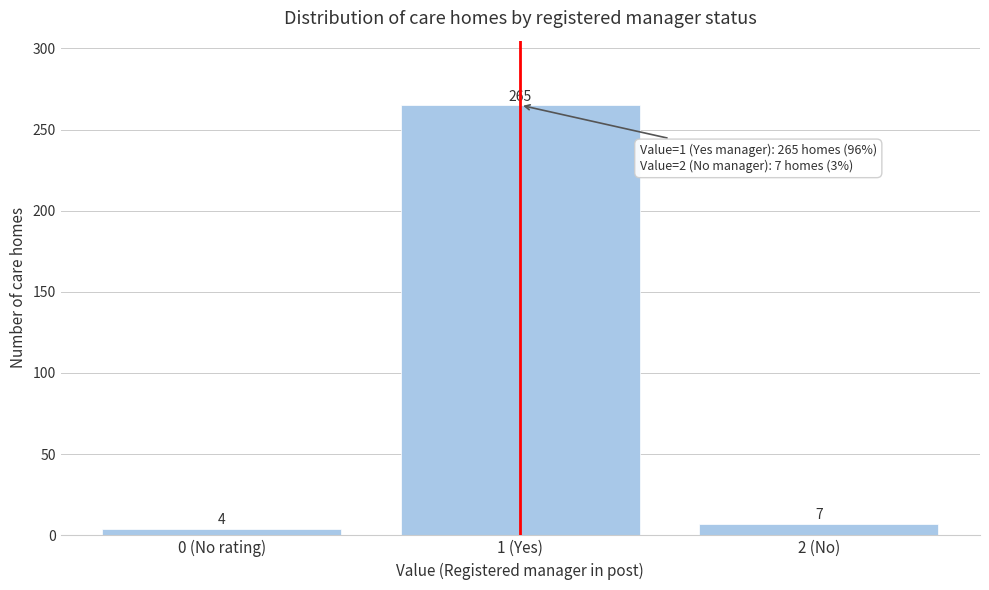

Reading left to right, list all the values displayed in this chart.

0 (No rating)=4	1 (Yes)=265	2 (No)=7